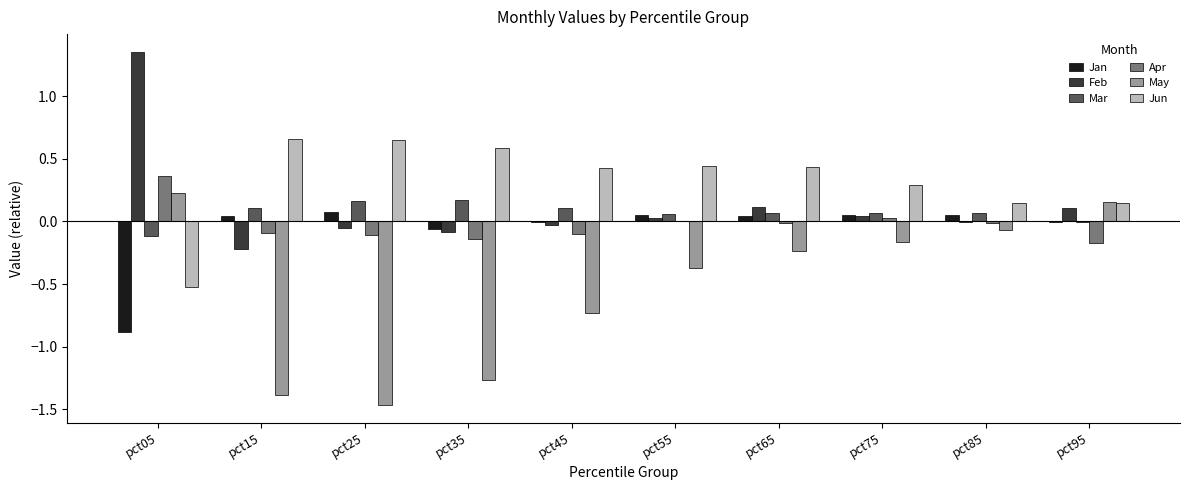

Between pct35 and pct75, which series saw the biggest shift?

May